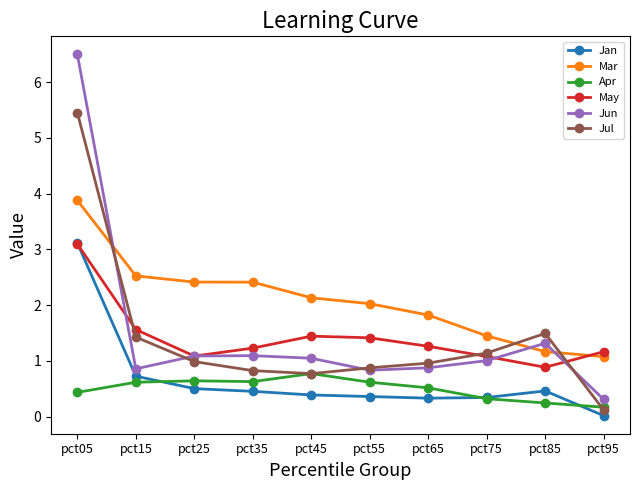

Which series has the largest total across all categories?

Mar